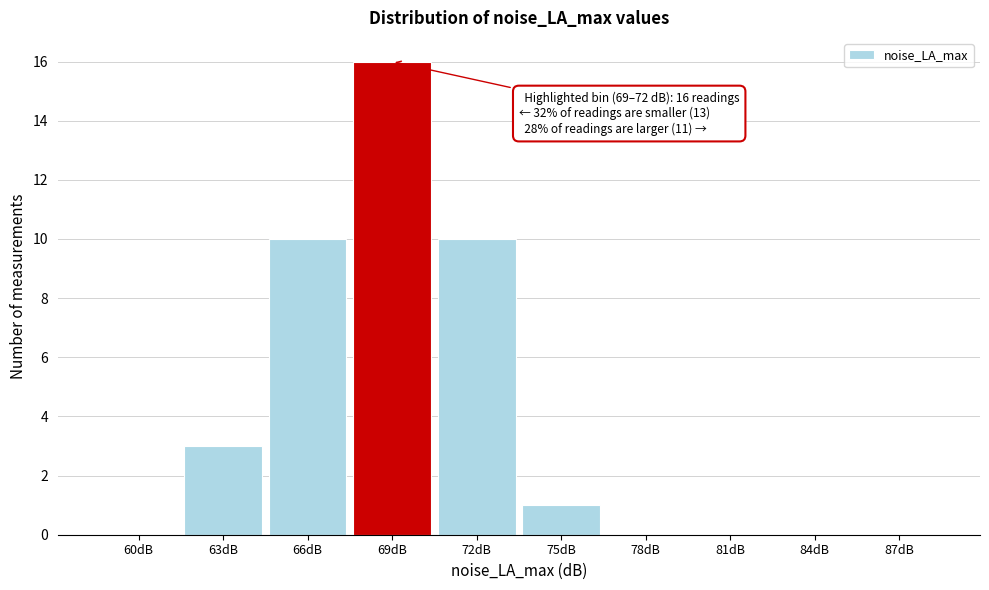

Reading left to right, what are all the values shown in this chart?

60dB=0	63dB=3	66dB=10	69dB=16	72dB=10	75dB=1	78dB=0	81dB=0	84dB=0	87dB=0